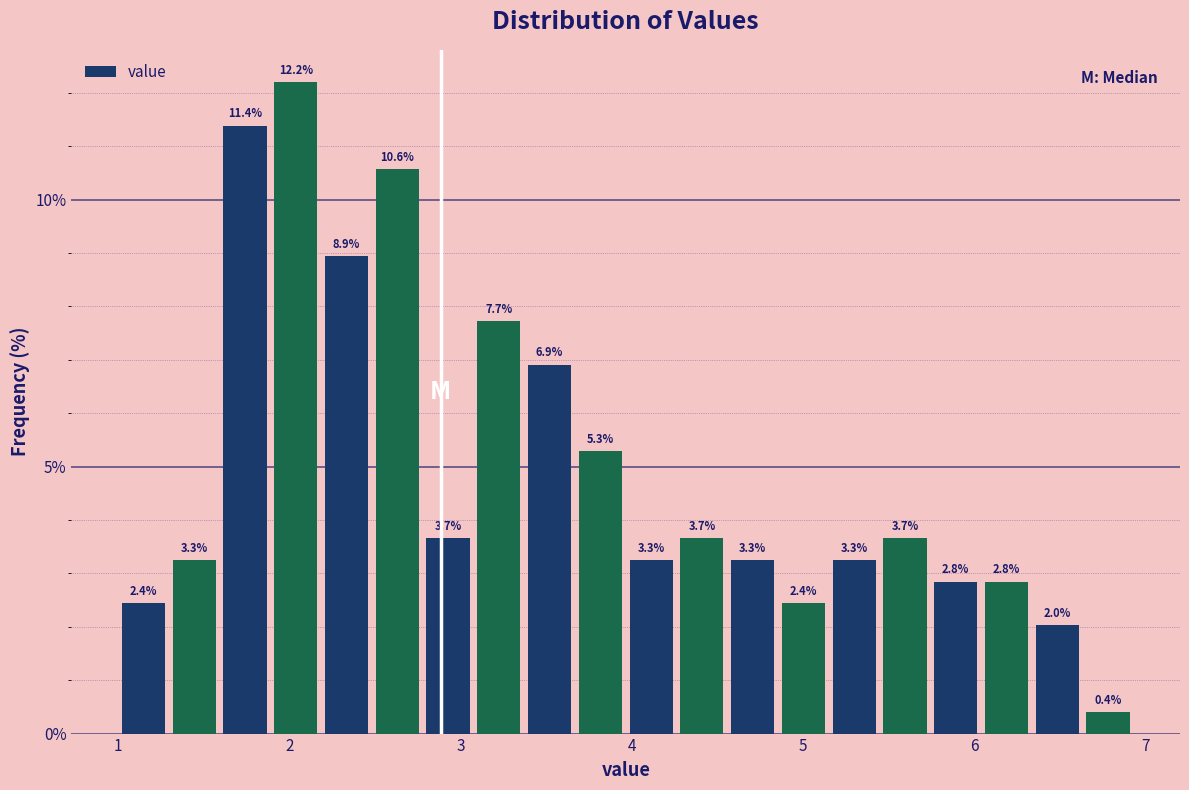

Read against the x-axis, roughly where is the centre of the tallest bar?

2.0